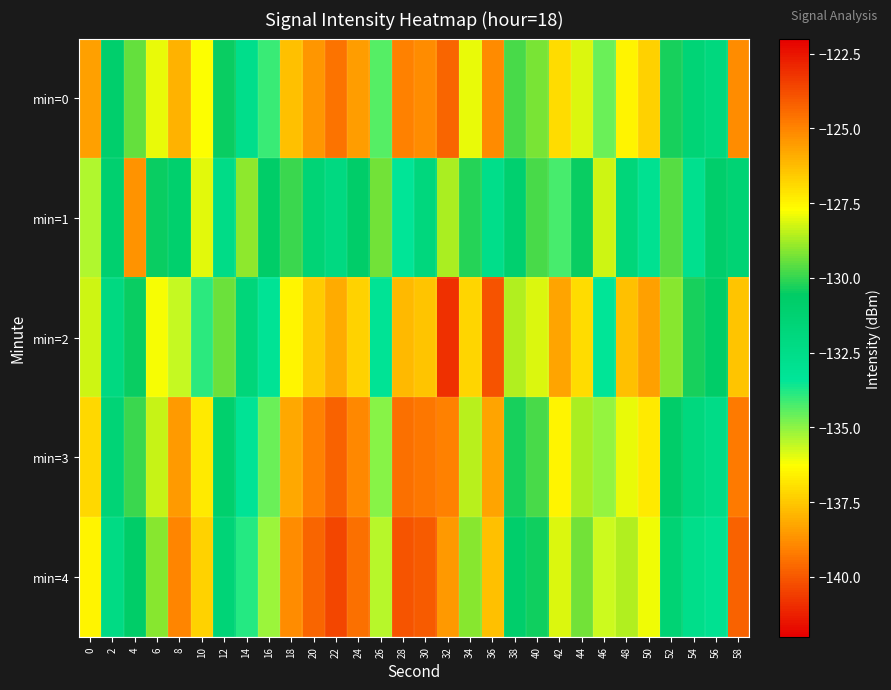

Rank the series at 18 from highest to lowest value.

min=1, min=2, min=0, min=3, min=4